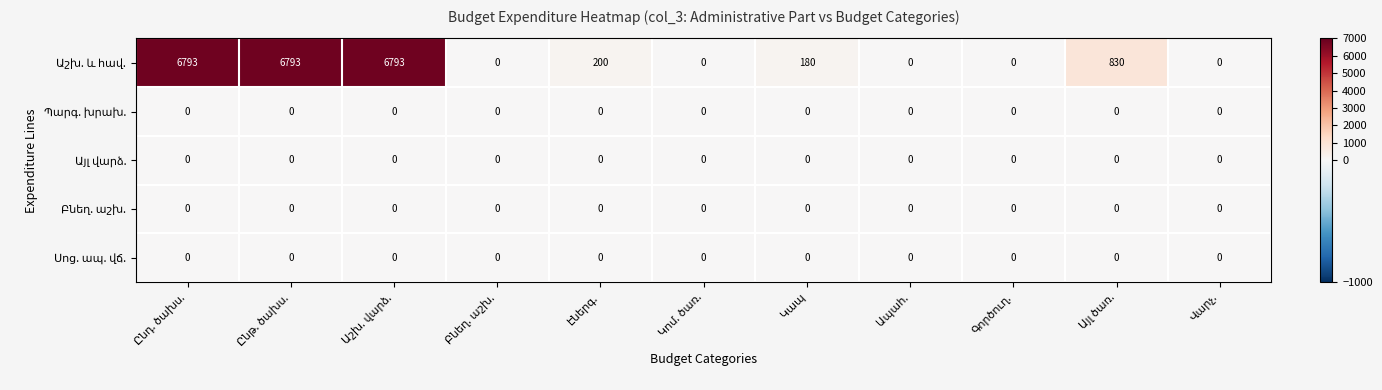

What is the greatest value displayed?

6793